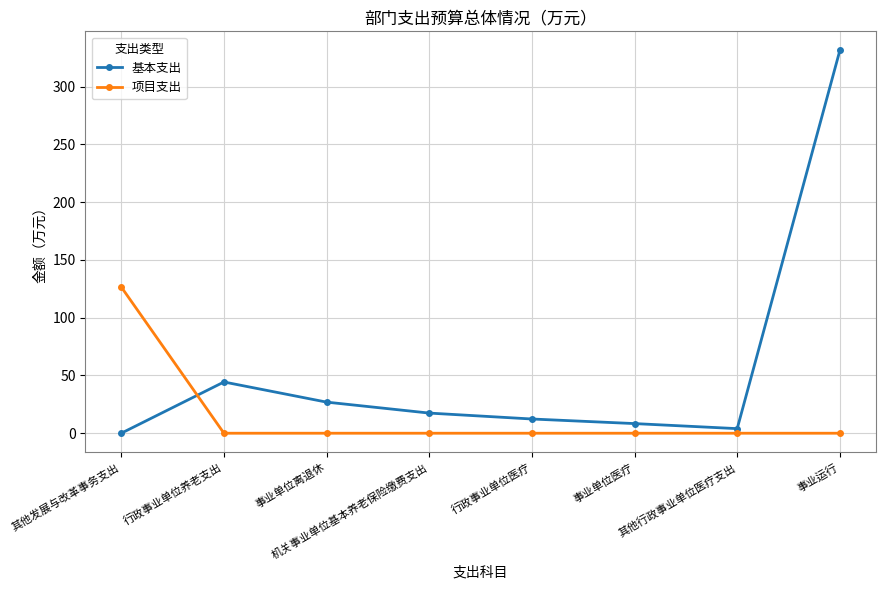

At which category does 基本支出 reach its first local valley?

其他行政事业单位医疗支出